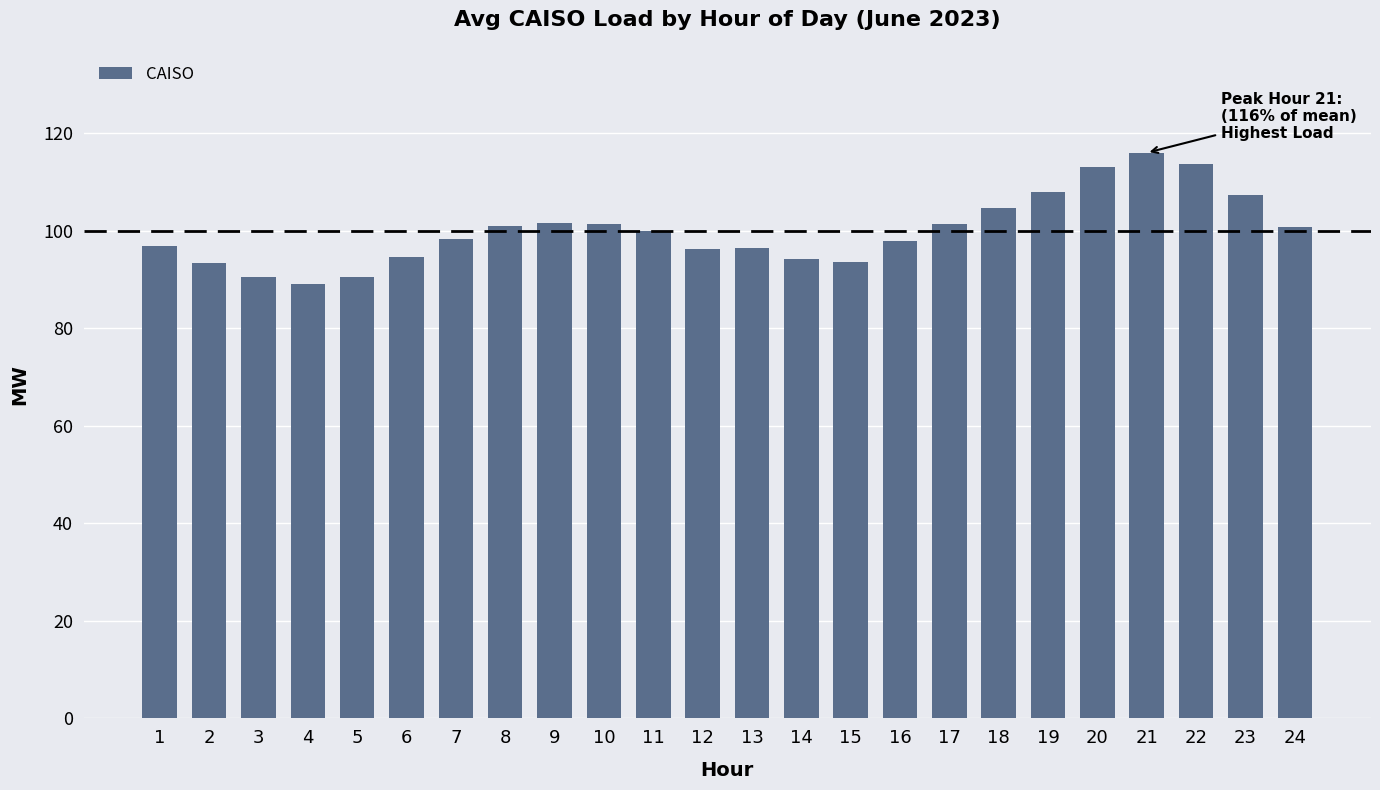

What is the smallest value displayed?

89.1